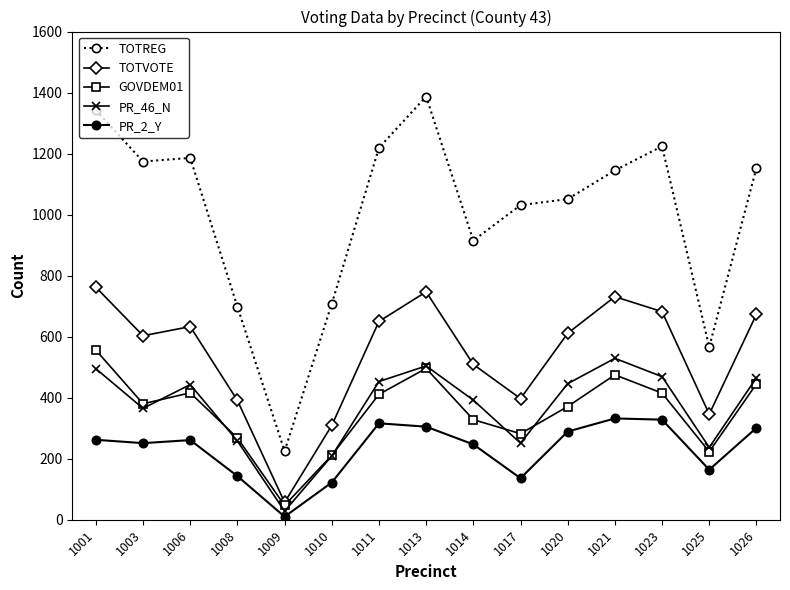

How many series are shown in this chart?

5